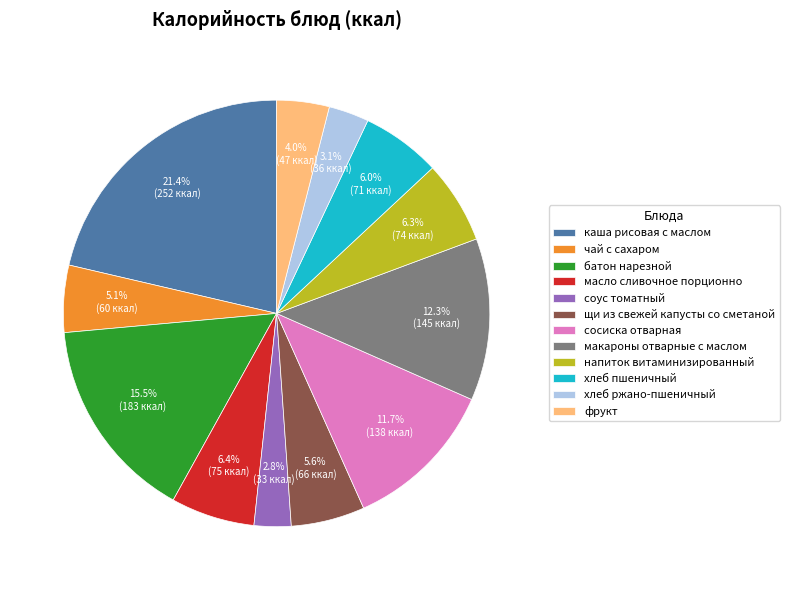

Does any single category account for the majority?

No